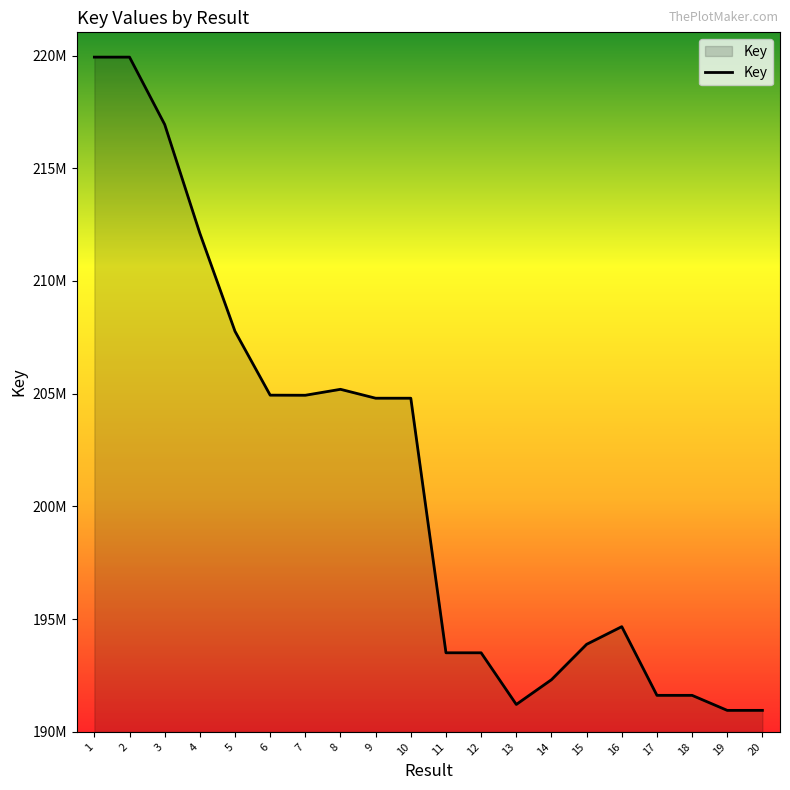

Does the chart display data point markers on the line(s)?

No